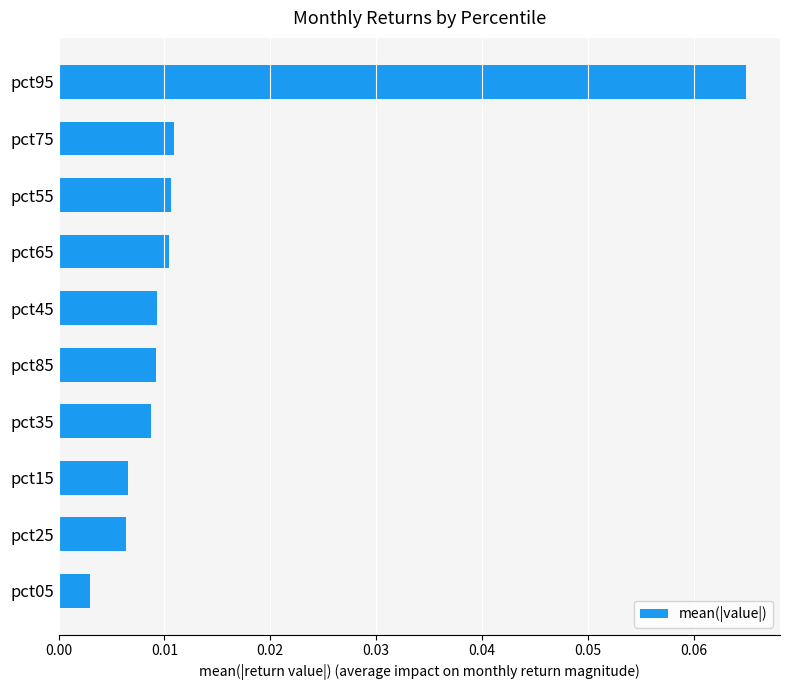

Between pct95 and pct55, which is larger?

pct95